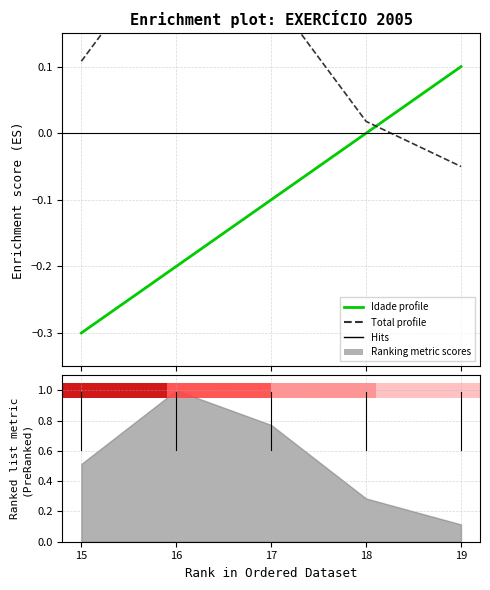

List the labels in order of Idade (normalized) value, smallest first.

15, 16, 17, 18, 19